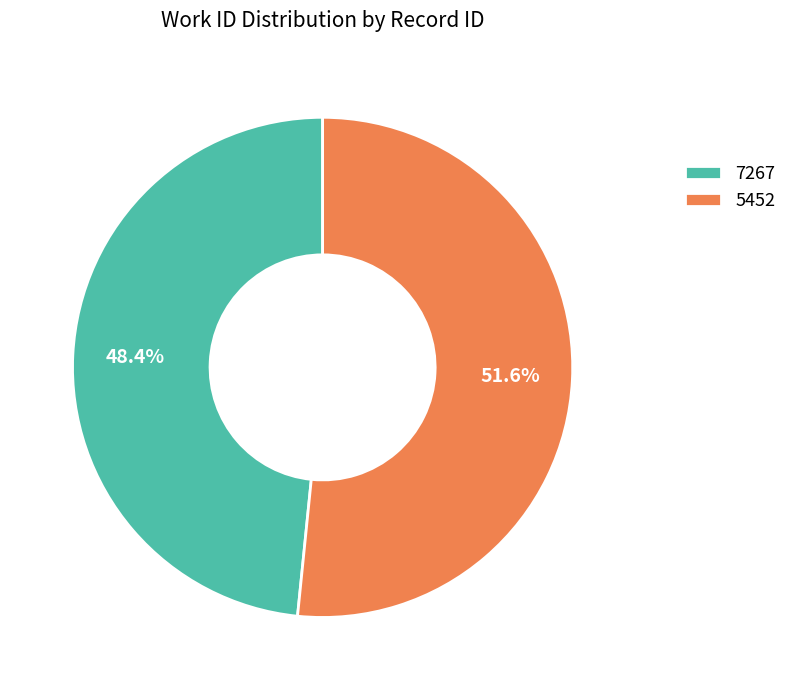

To the nearest percent, what percentage of the pie is 5452?

52%